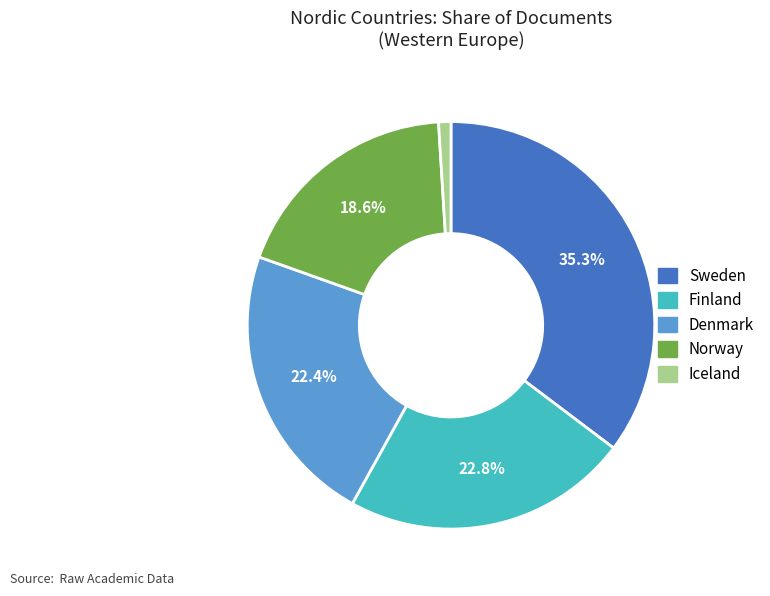

What percentage is the Sweden slice, to the nearest percent?

35%